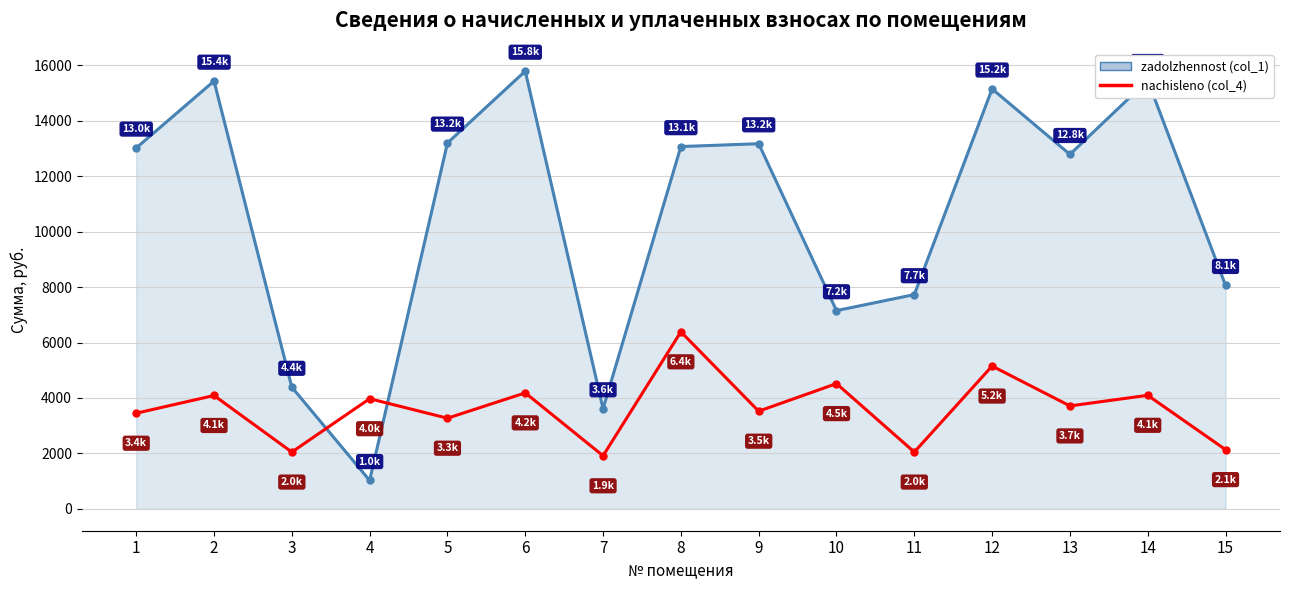

What is the maximum value shown in the chart?

15793.2